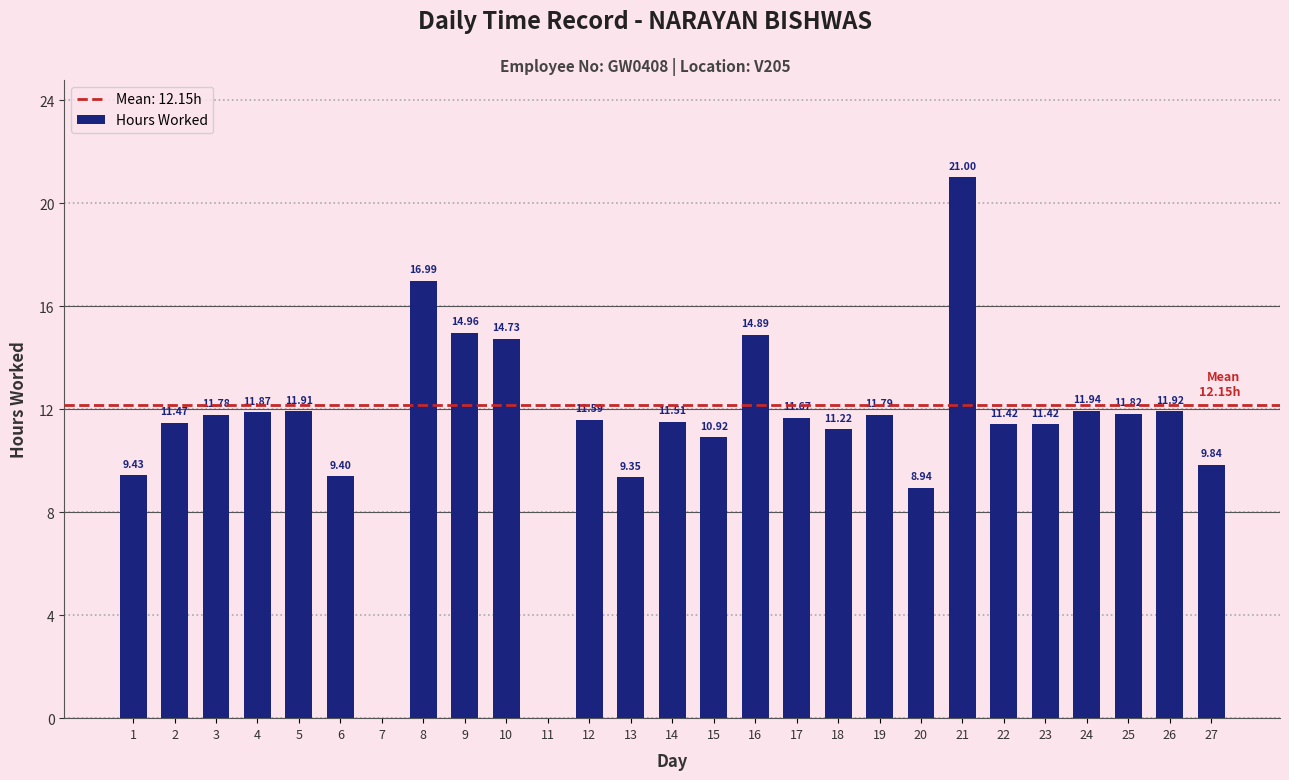

Read the value at 16.

14.9